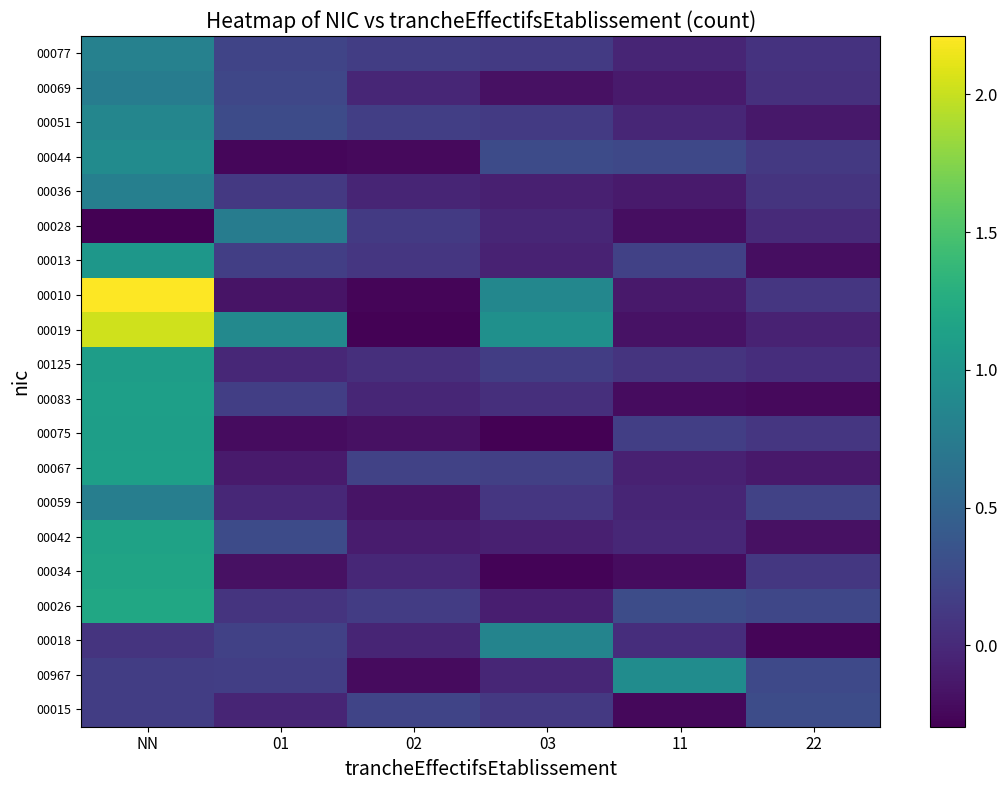

Rank the series by their maximum value, from highest to lowest.

00010, 00019, 00026, 00034, 00042, 00083, 00067, 00075, 00125, 00013, 00967, 00044, 00051, 00018, 00077, 00036, 00059, 00069, 00028, 00015